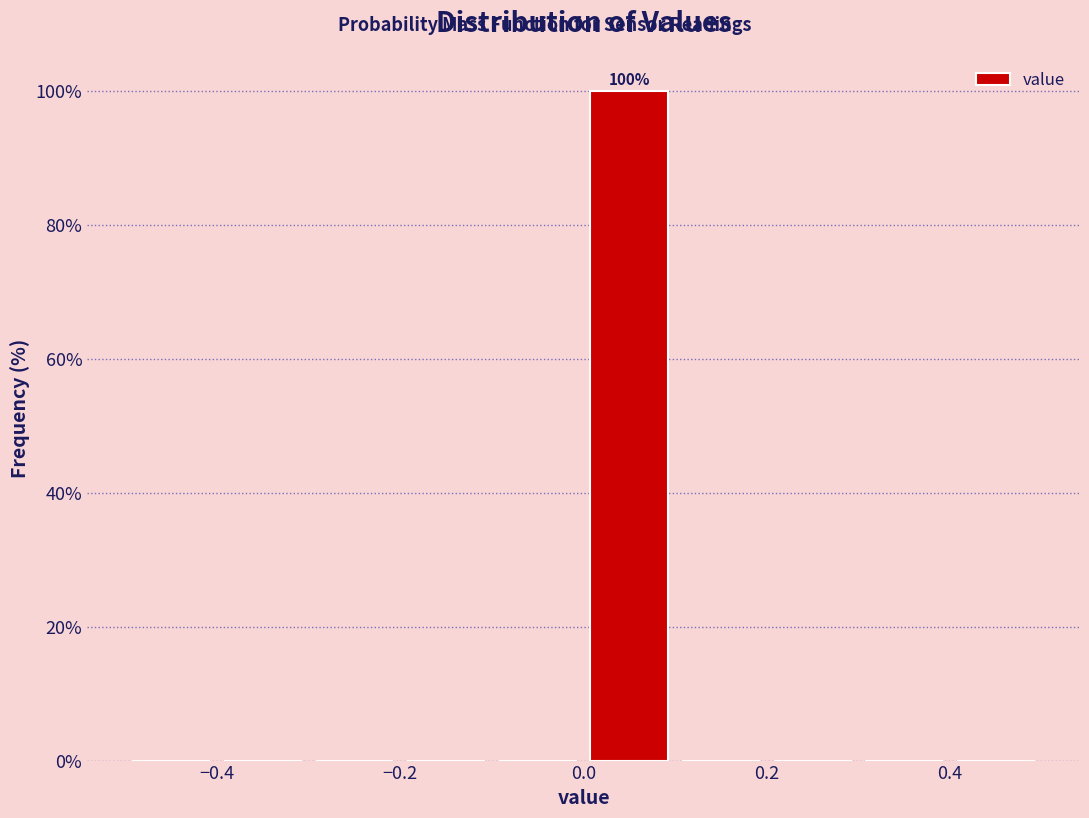

Which range on the x-axis has the tallest bar?

0.0 to 0.1